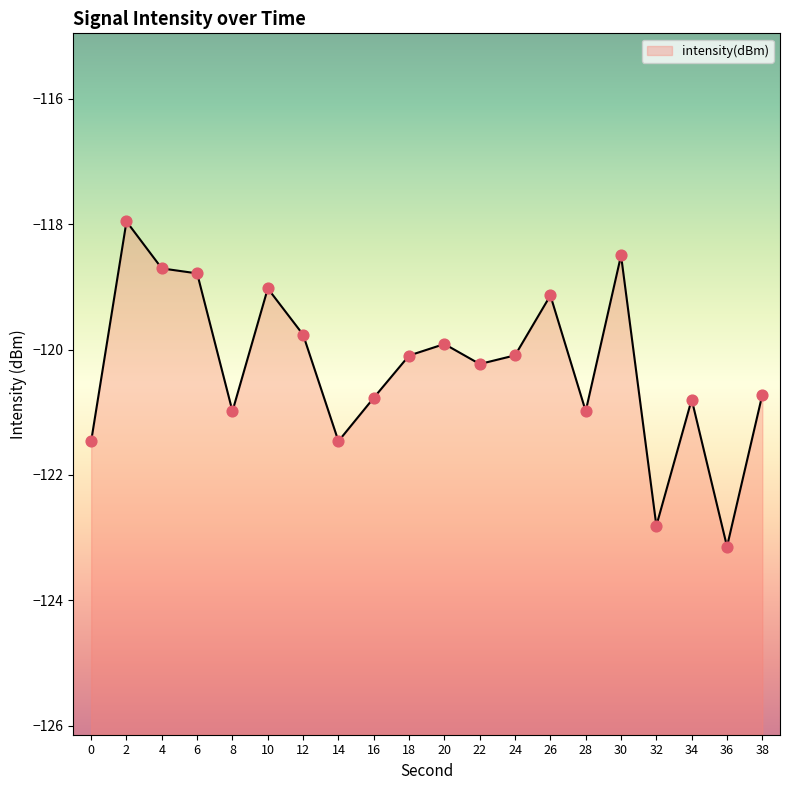

Between 22 and 6, which is larger?

6